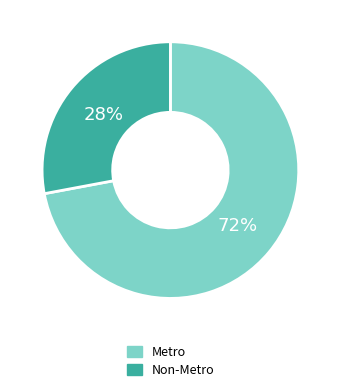

Is it true that Non-Metro is 28% of the pie?

True